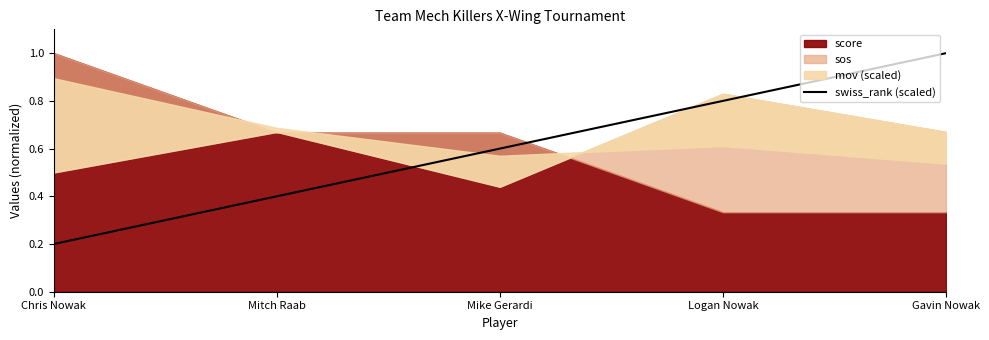

True or false: there are more than 2 points higher than both neighbors.

False